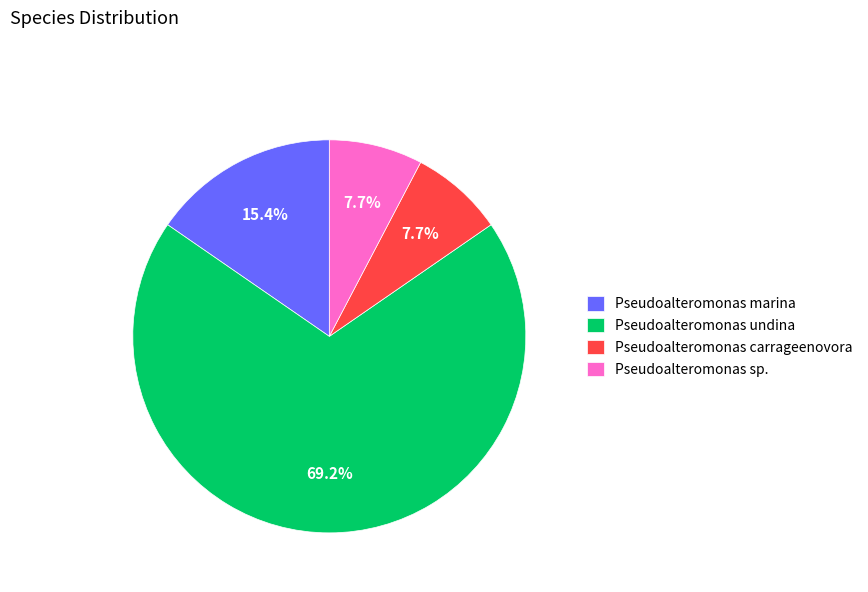

Between Pseudoalteromonas sp. and Pseudoalteromonas marina, which is larger?

Pseudoalteromonas marina